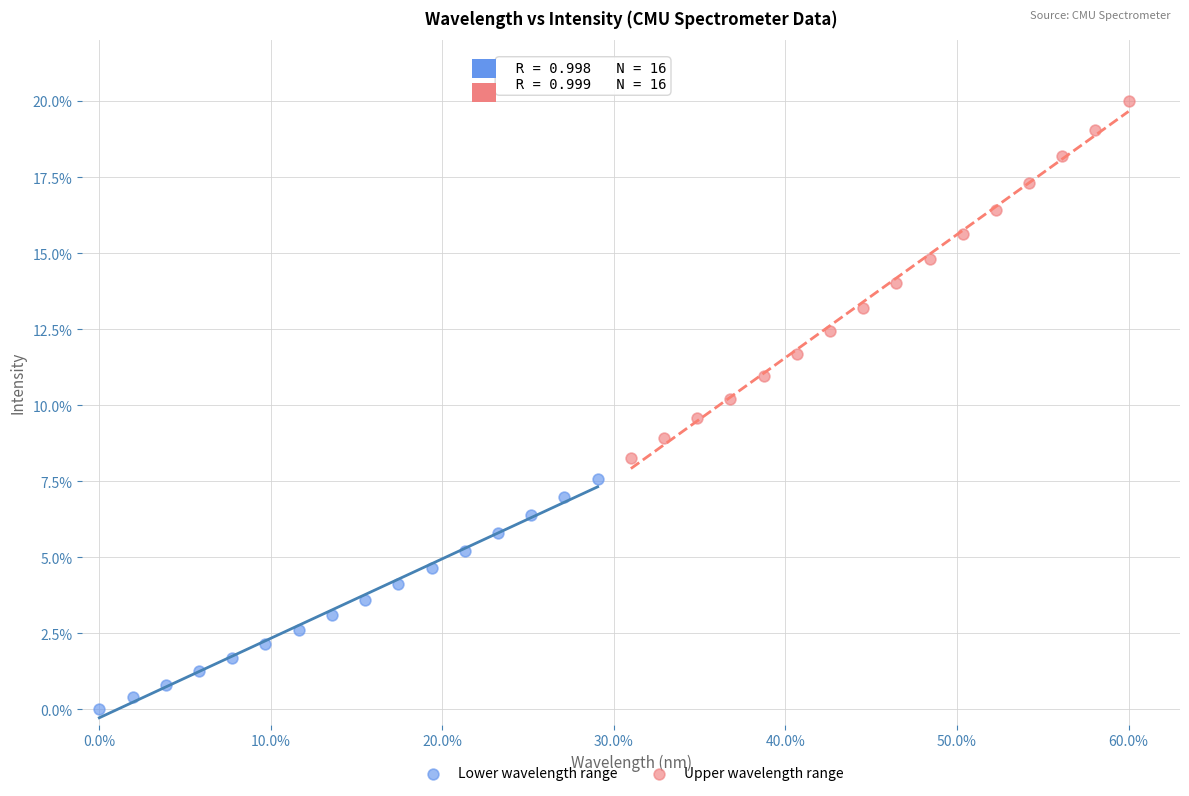

Which series contains the lowest Y value?

Lower wavelength range